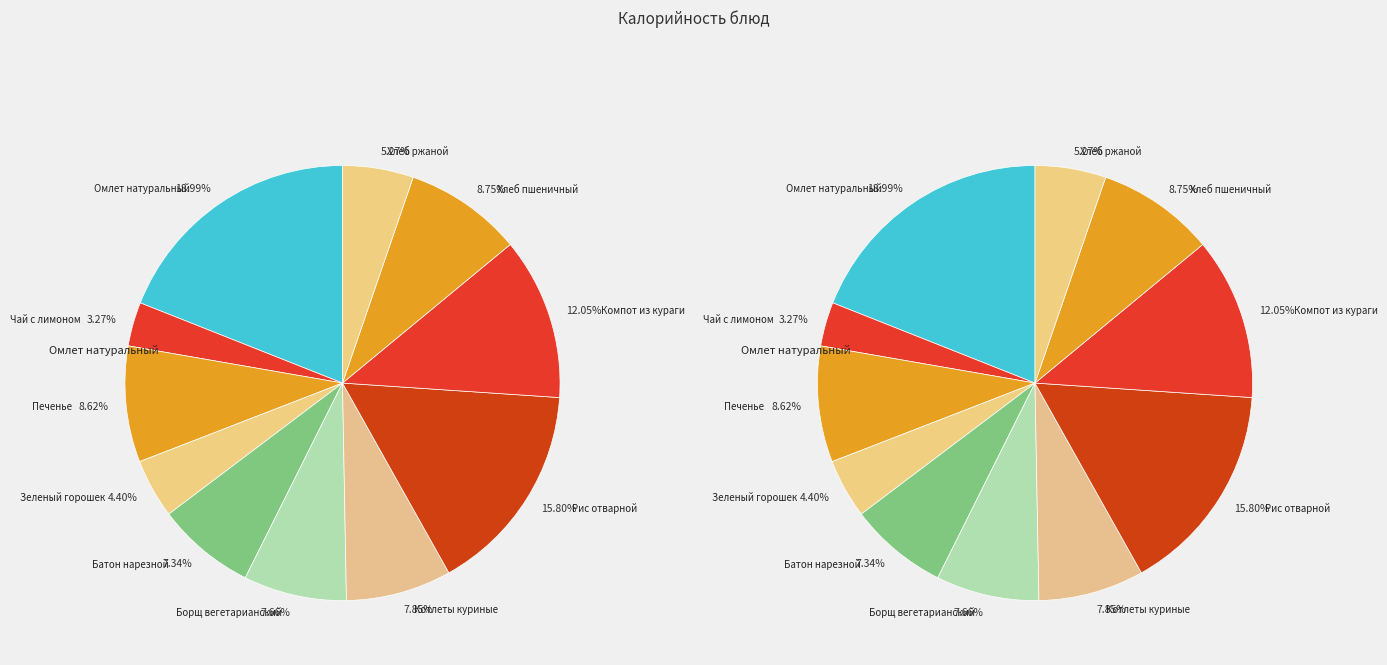

Count the number of slices in the pie.

11